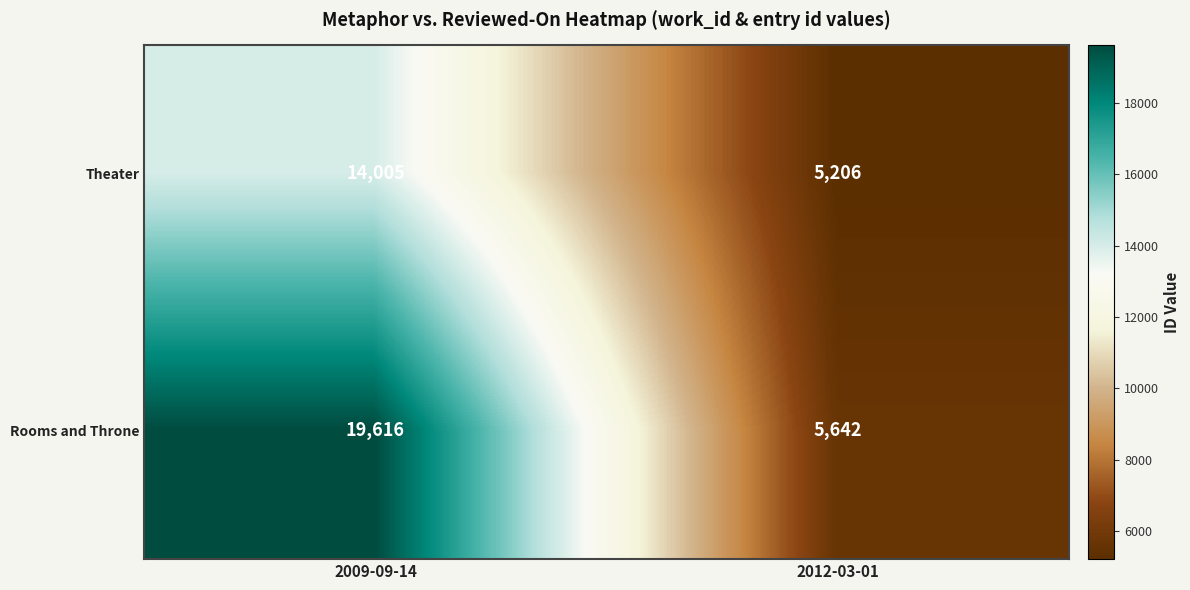

What is the spread (max minus min) of values at 2012-03-01?

436